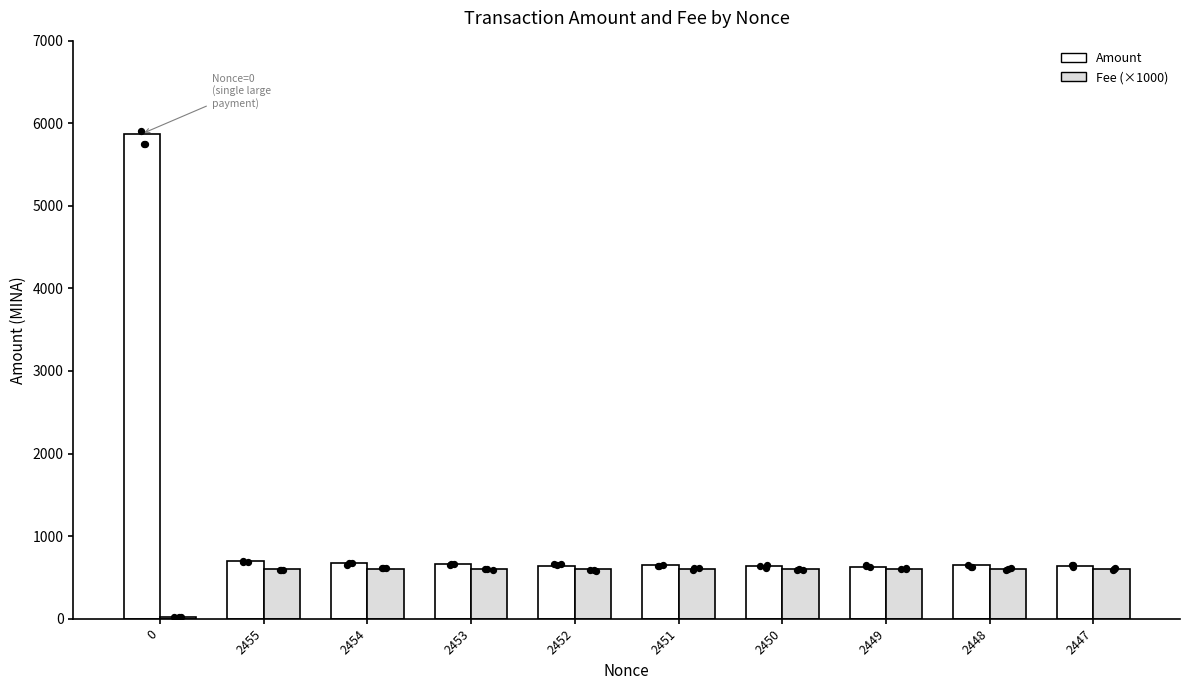

Which series reaches the minimum Y coordinate?

Fee (×1000)